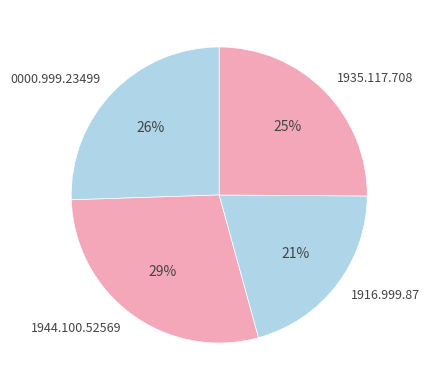

Is the sum of 1935.117.708 and 0000.999.23499 greater than half?

Yes